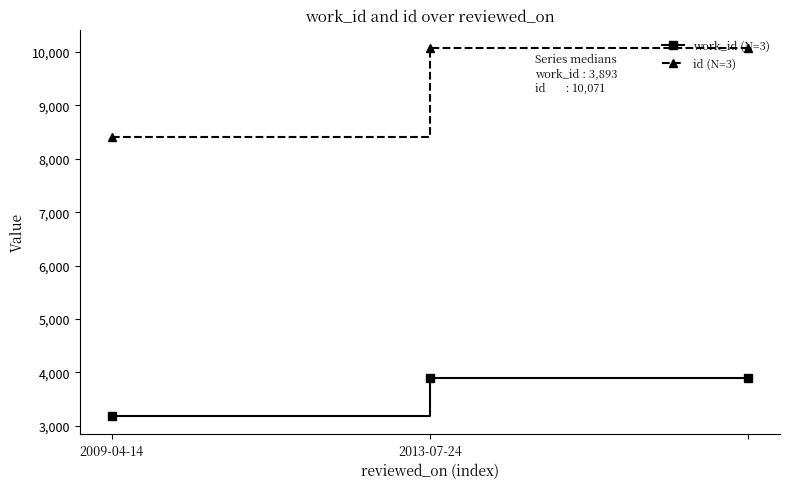

Rank the series by their maximum value, from highest to lowest.

id (N=3), work_id (N=3)